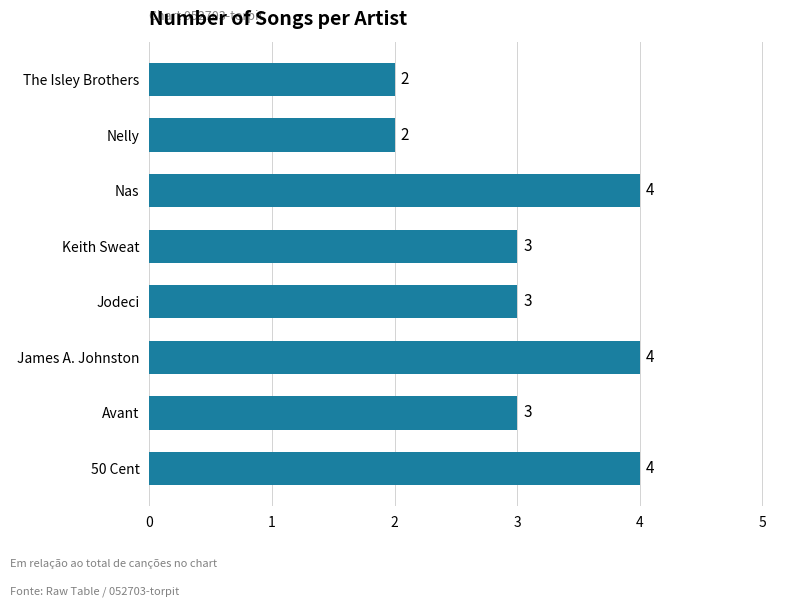

What is the ratio of the value at 50 Cent to the value at Avant?

1.3